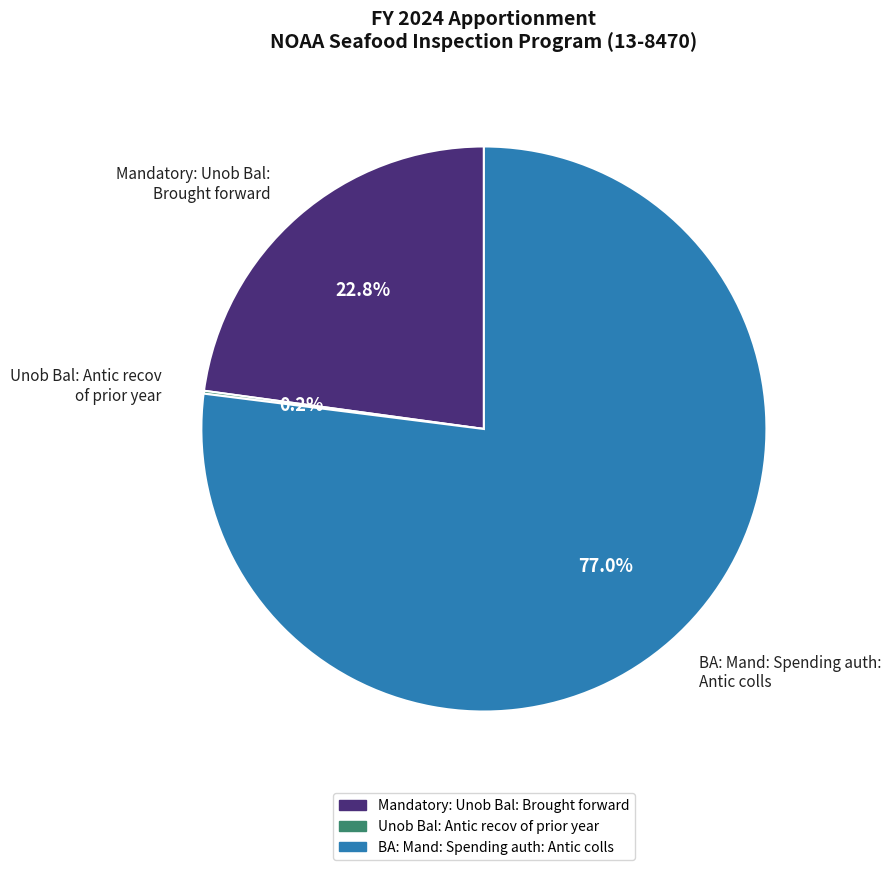

To the nearest percent, what is the difference between the largest and smallest slice percentages?

77%